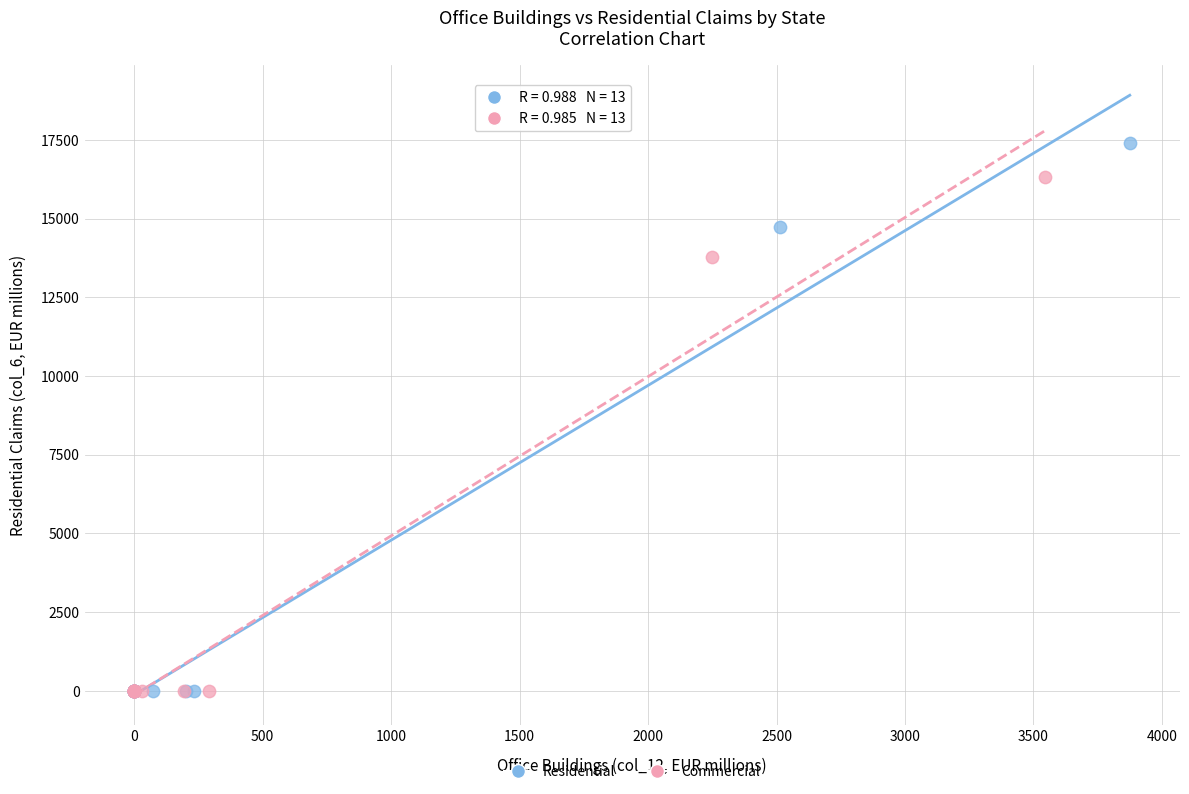

Which series has the largest Y range (max minus min)?

Residential